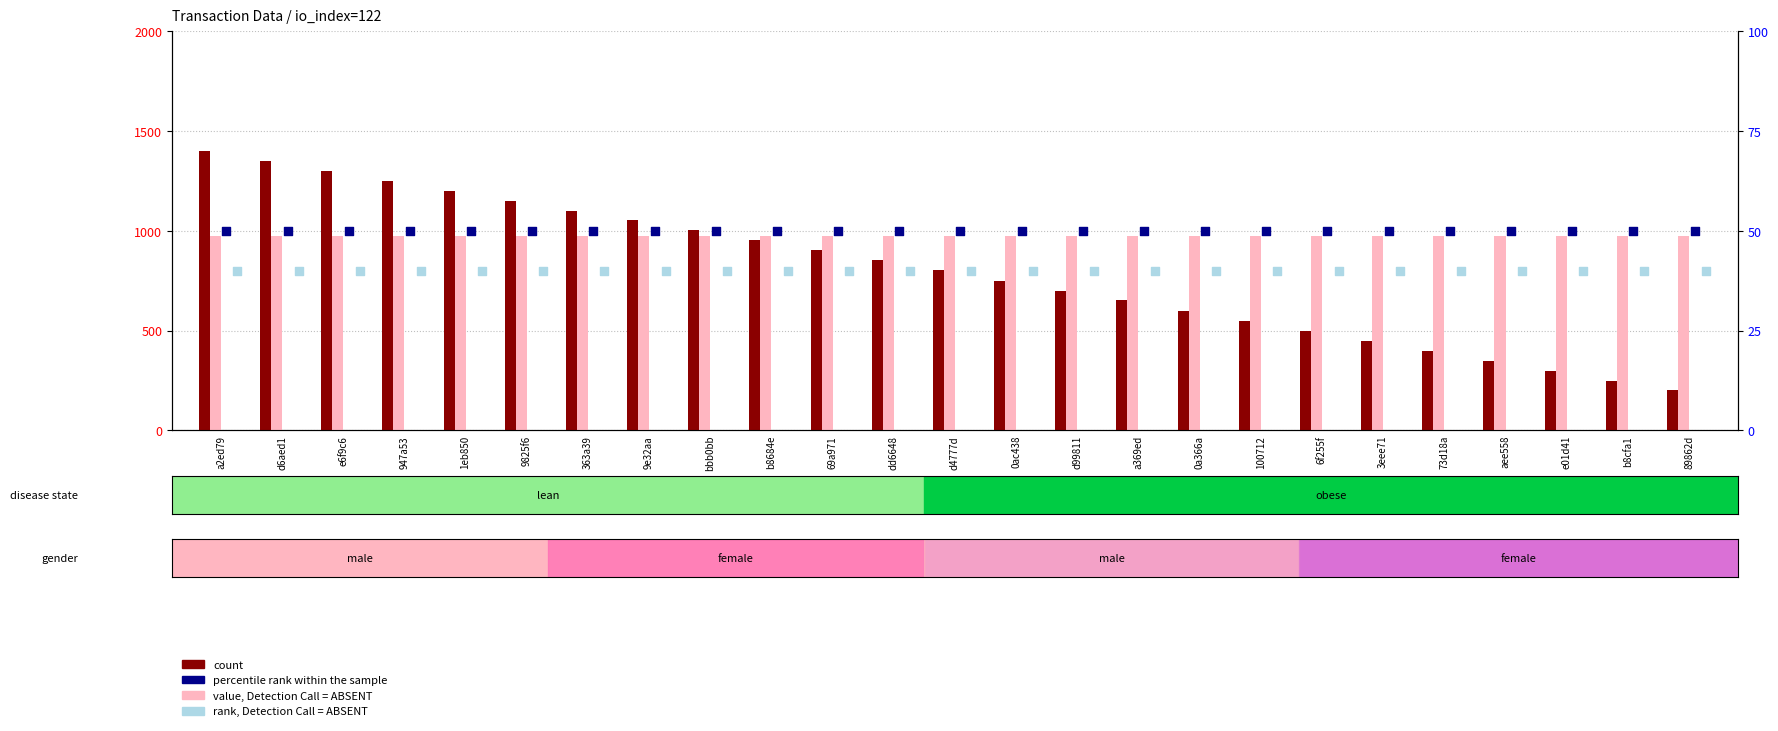

What is the total value across all series at a2ed79?

2466.0